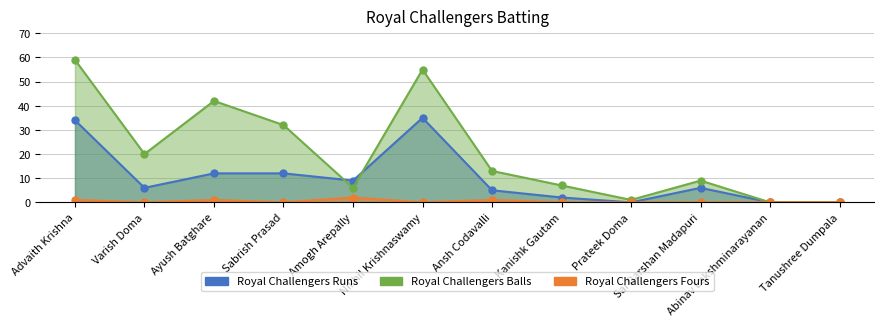

The Royal Challengers Balls series shows 2 at Prateek Doma. True or false?

False